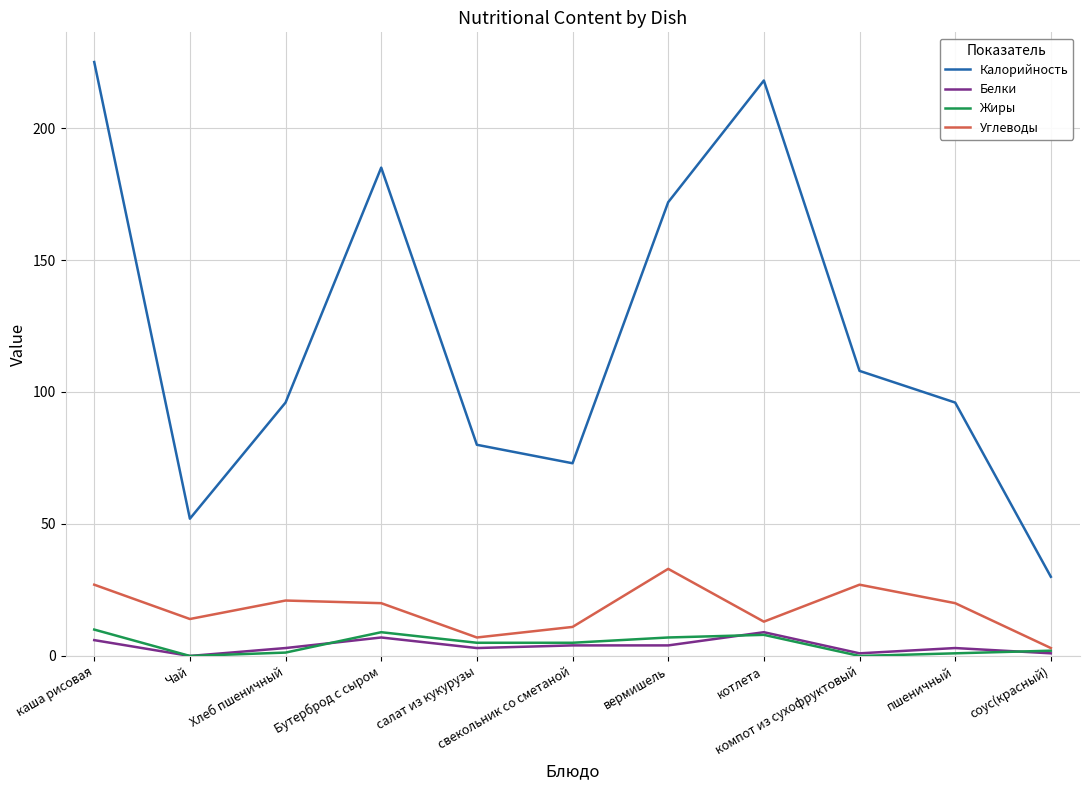

The value of Калорийность at салат из кукурузы is 80.0. True or false?

True